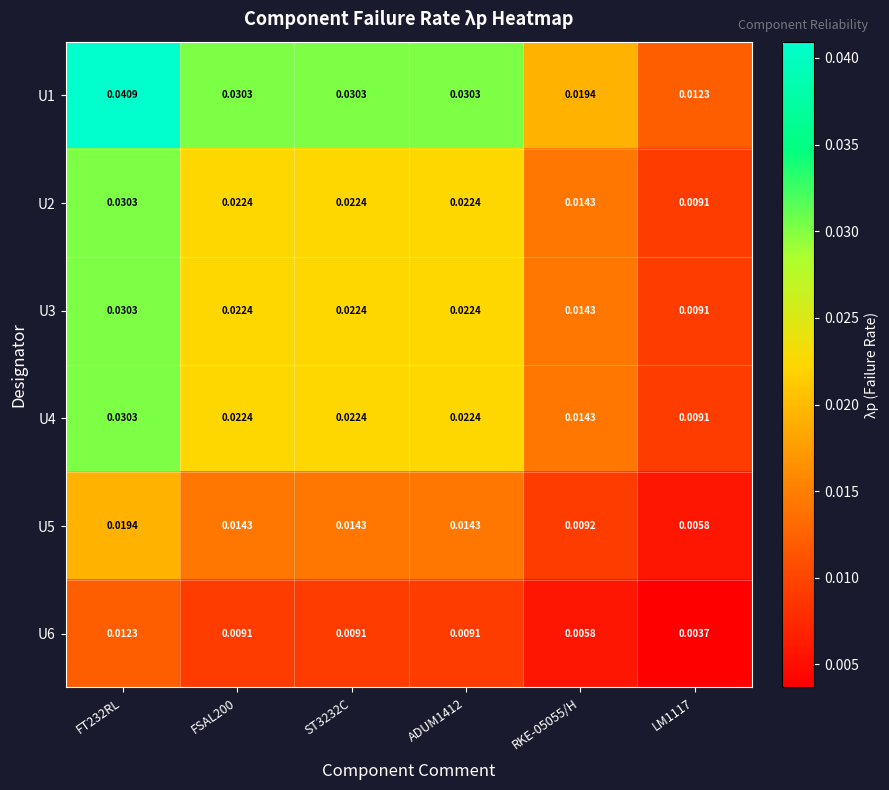

Reading left to right, extract all data points from this chart.

U1: FT232RL=0.0	FSAL200=0.0	ST3232C=0.0	ADUM1412=0.0	RKE-05055/H=0.0	LM1117=0.0
U2: FT232RL=0.0	FSAL200=0.0	ST3232C=0.0	ADUM1412=0.0	RKE-05055/H=0.0	LM1117=0.0
U3: FT232RL=0.0	FSAL200=0.0	ST3232C=0.0	ADUM1412=0.0	RKE-05055/H=0.0	LM1117=0.0
U4: FT232RL=0.0	FSAL200=0.0	ST3232C=0.0	ADUM1412=0.0	RKE-05055/H=0.0	LM1117=0.0
U5: FT232RL=0.0	FSAL200=0.0	ST3232C=0.0	ADUM1412=0.0	RKE-05055/H=0.0	LM1117=0.0
U6: FT232RL=0.0	FSAL200=0.0	ST3232C=0.0	ADUM1412=0.0	RKE-05055/H=0.0	LM1117=0.0